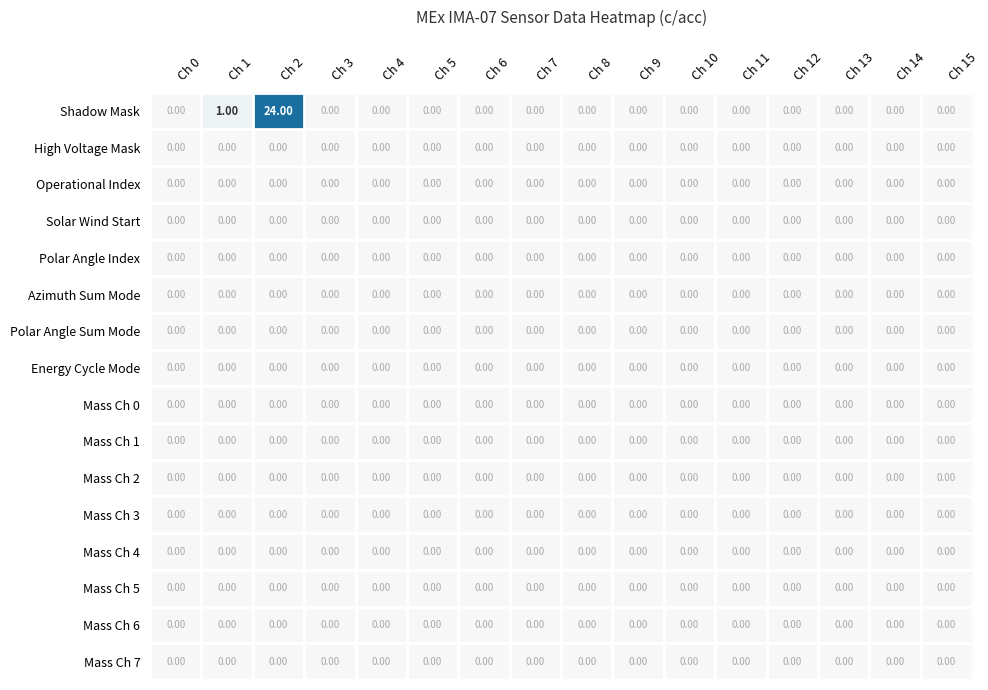

At which category is the sum across all series the highest?

Ch 2